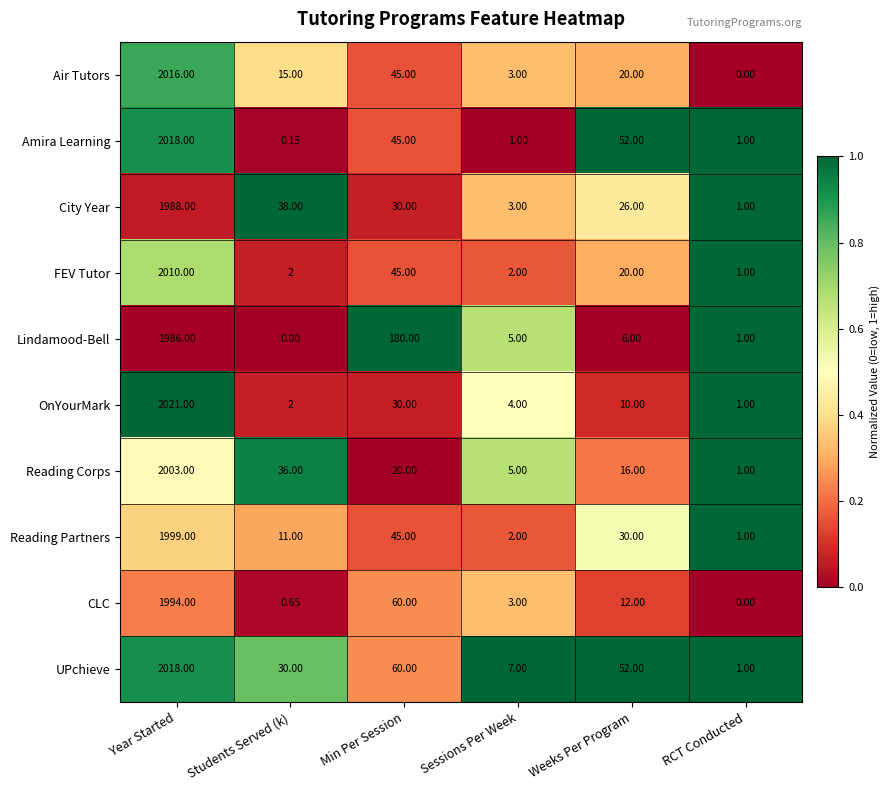

Which series has the widest spread of values?

OnYourMark